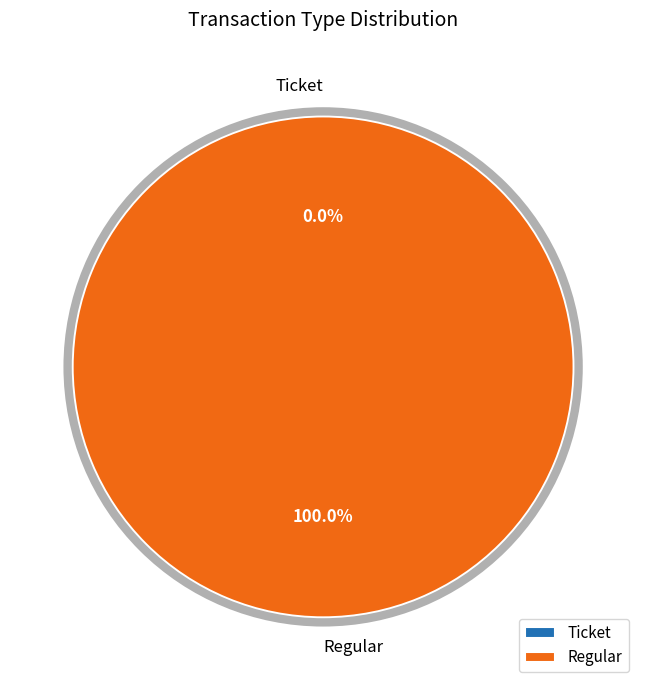

To the nearest percent, what is the difference between the largest and smallest slice percentages?

100%